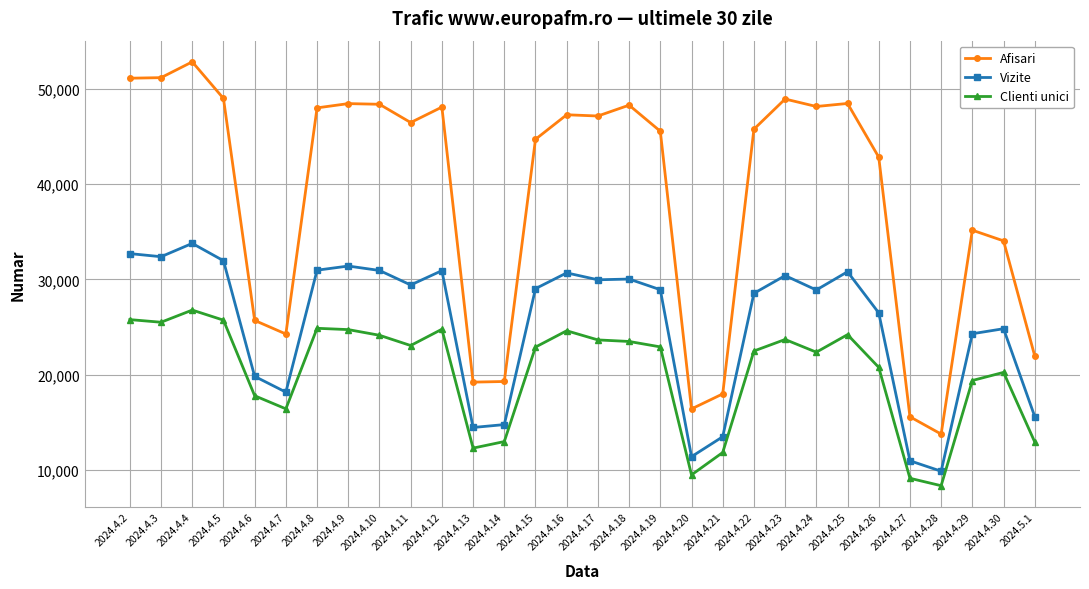

How many lines are shown in the chart?

3